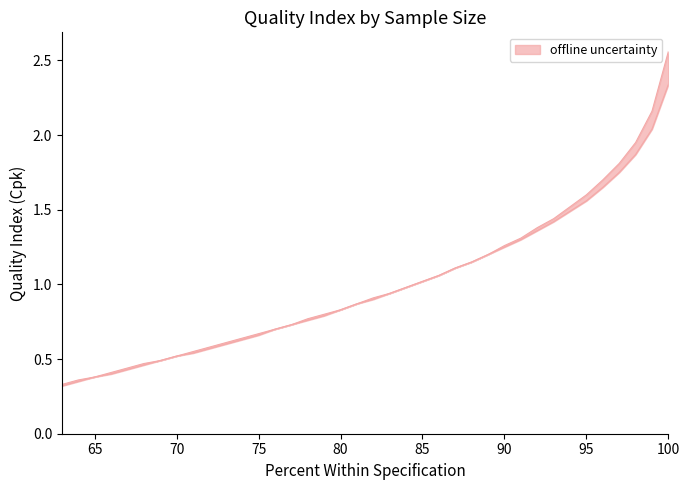

What is the difference between the second highest and second lowest values in the 67… series?

1.8